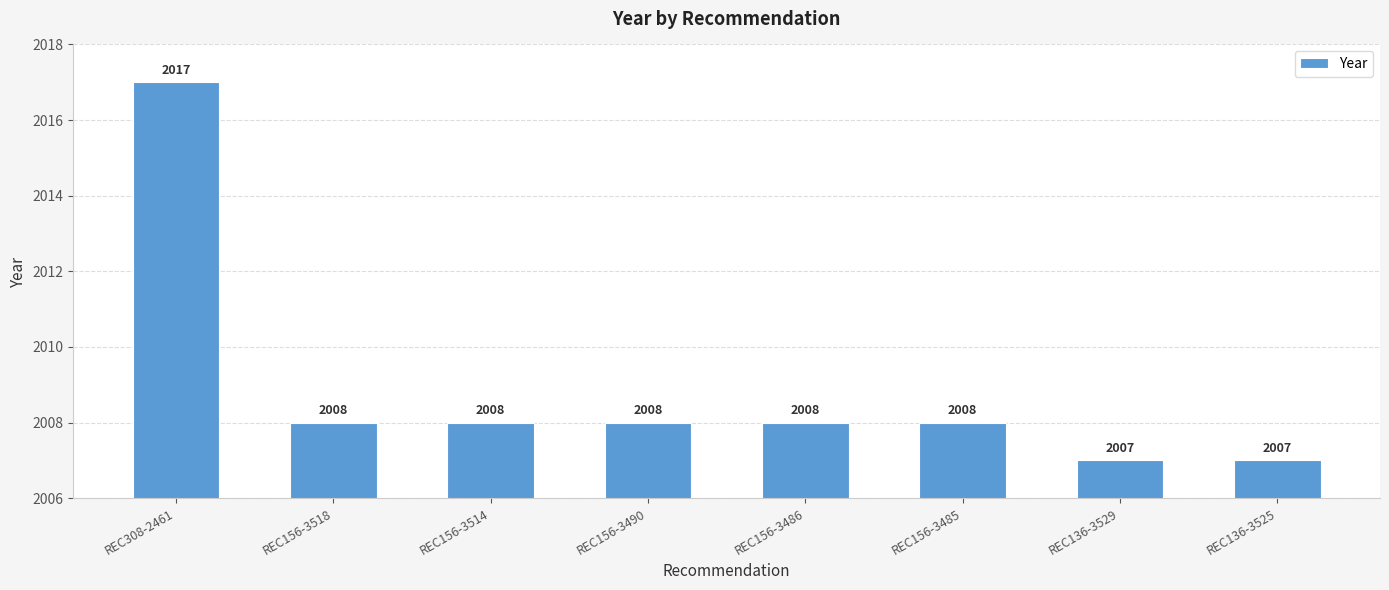

What is the greatest value displayed?

2017